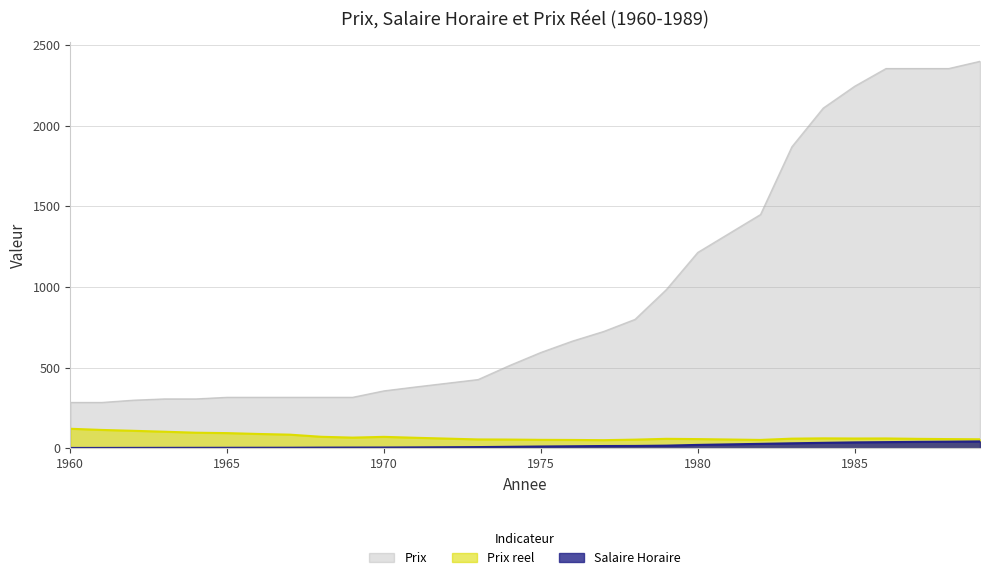

Is it true that Prix reel equals 94.3 at 1965?

True